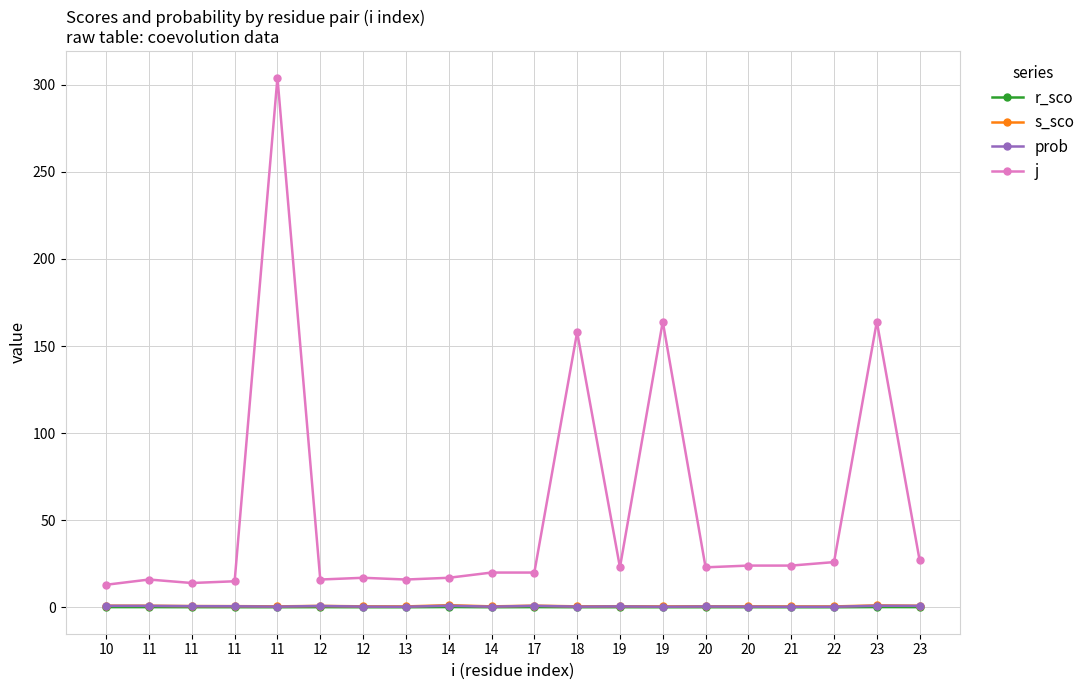

How many r_sco values are between 0 and 1?

20